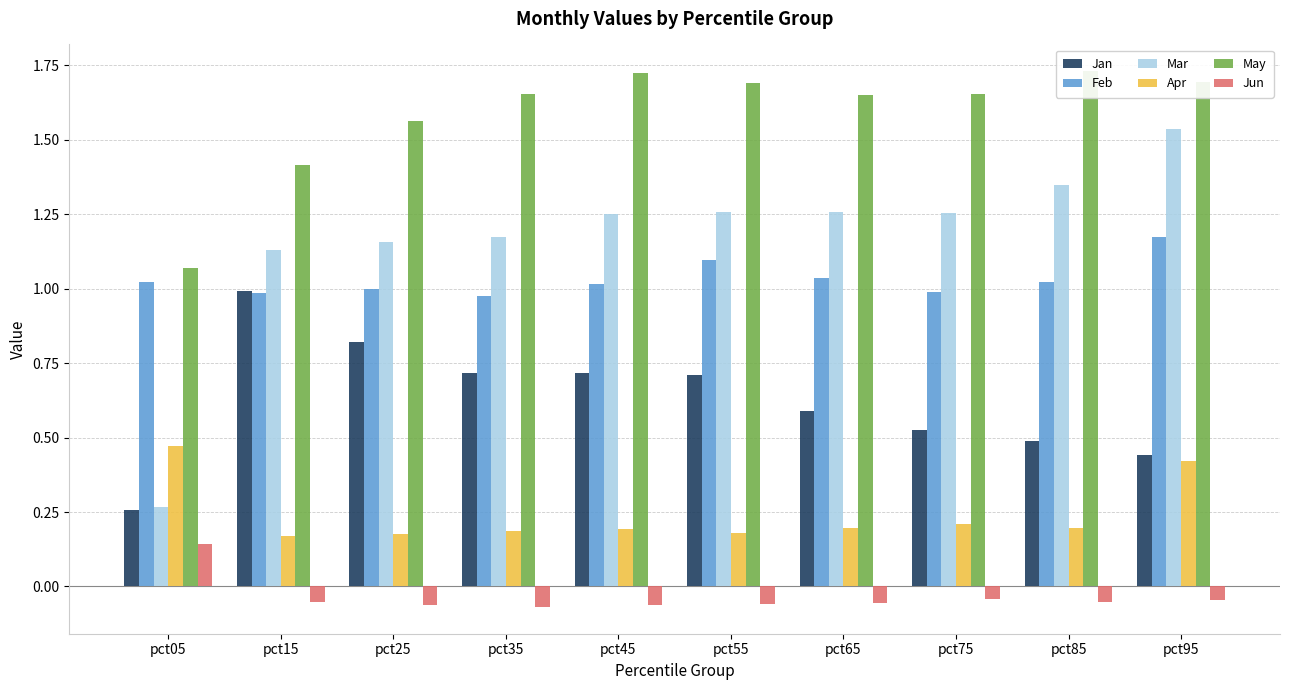

At how many categories does at least one series exceed 0?

10